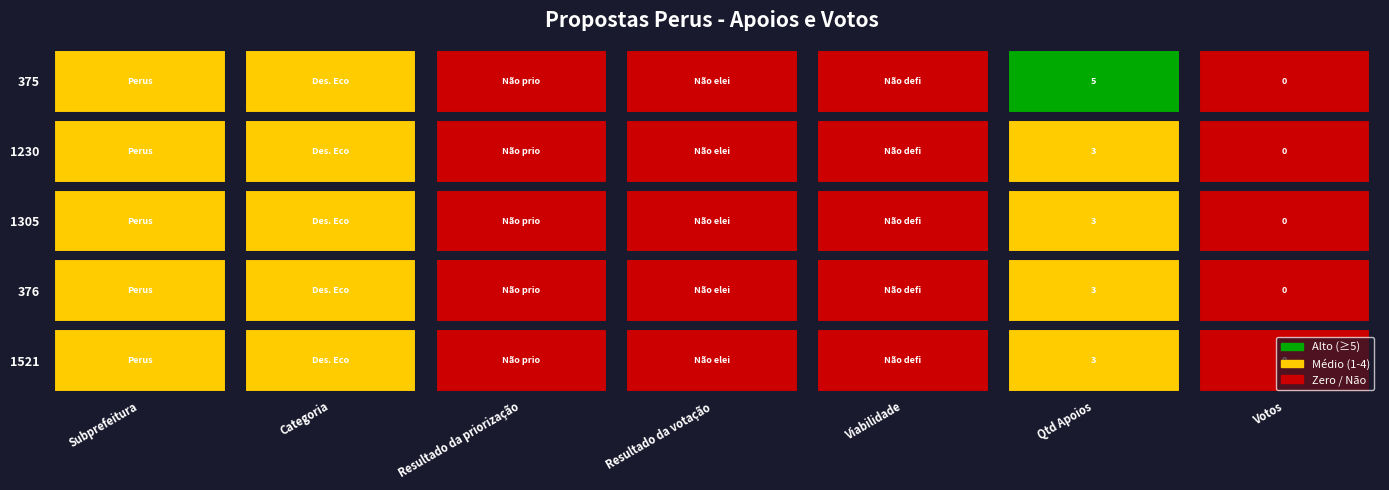

Is it true that 1230 equals 1 at Votos?

False